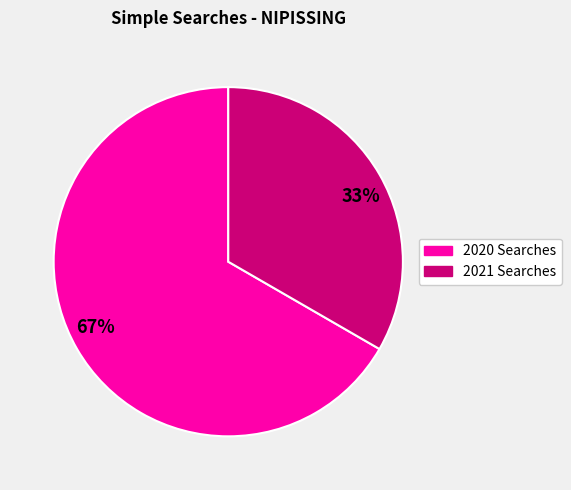

What is the smallest slice in the pie chart?

2021 Searches